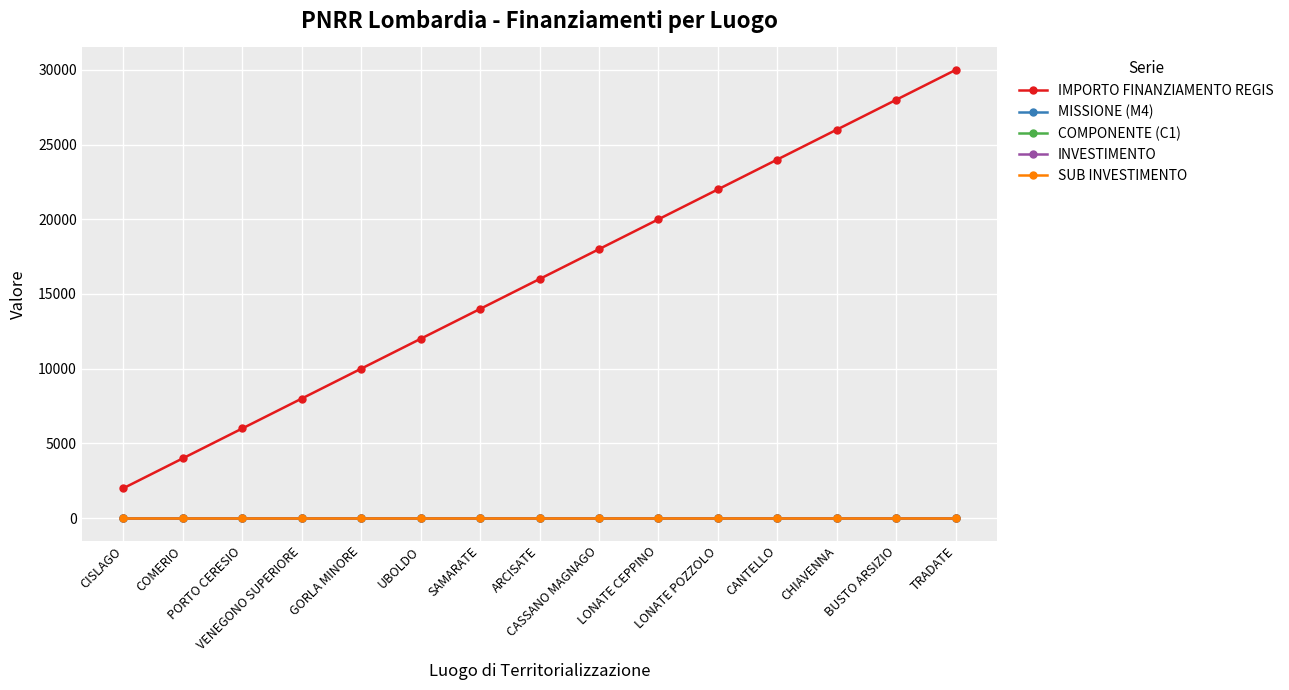

Is this an area chart (filled region under the line)?

No